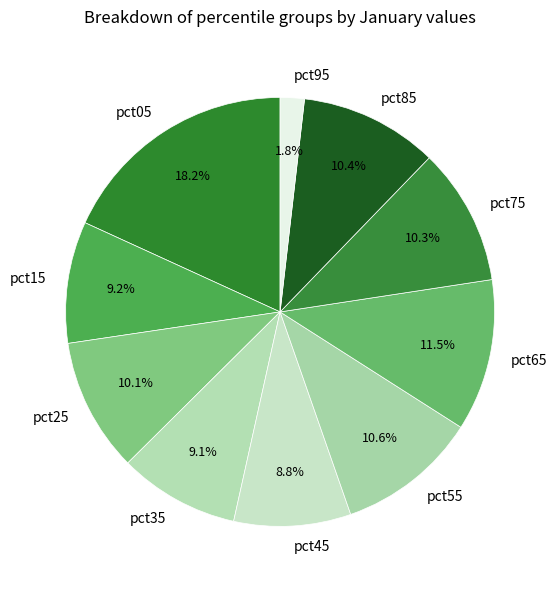

To the nearest percent, what percentage of the pie is pct15?

9%